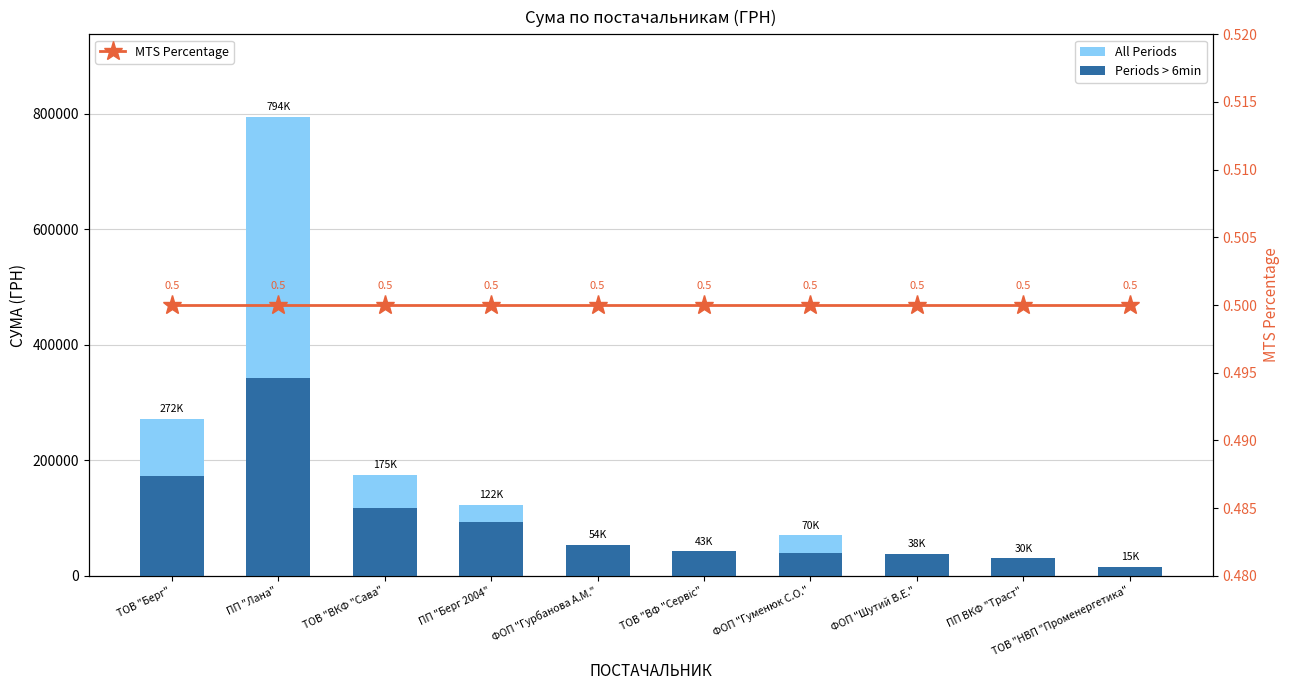

Is the value of All Periods at ТОВ "Берг" greater than the value of MTS Percentage at ТОВ "НВП "Променергетика"?

Yes